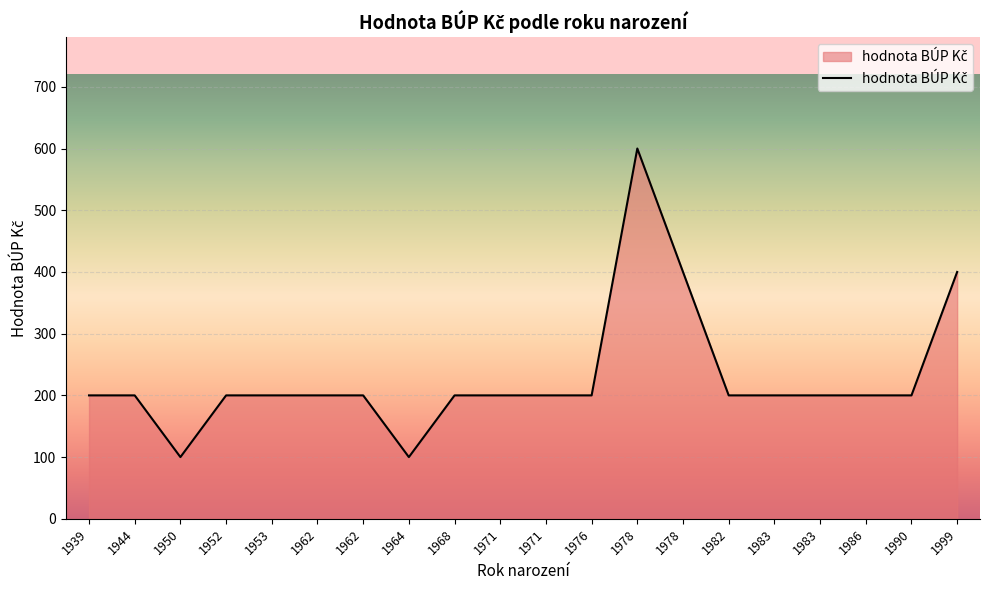

How many lines are shown in the chart?

1